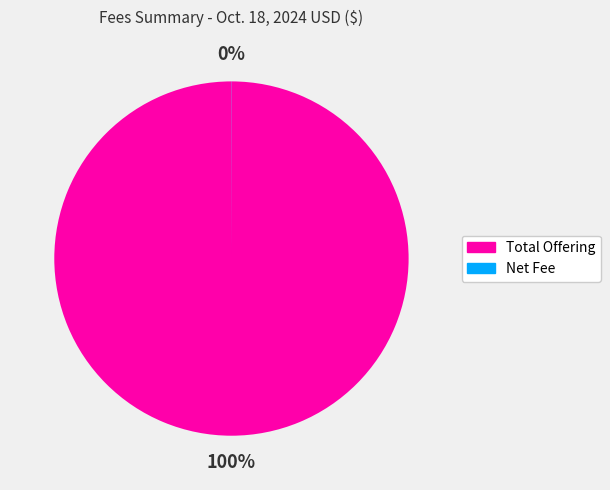

Which slice is the largest?

Total Offering